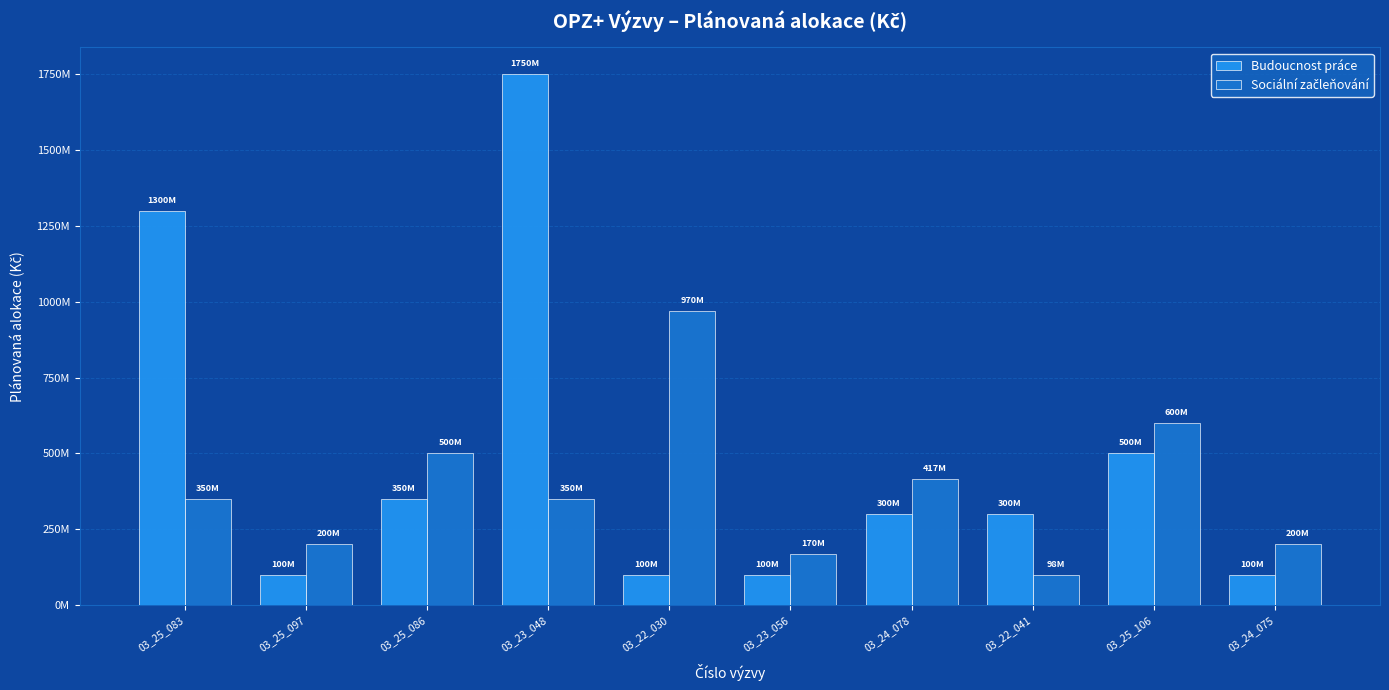

What is the sum of the Sociální začleňování values at 03_24_075 and 03_23_048?

550000000